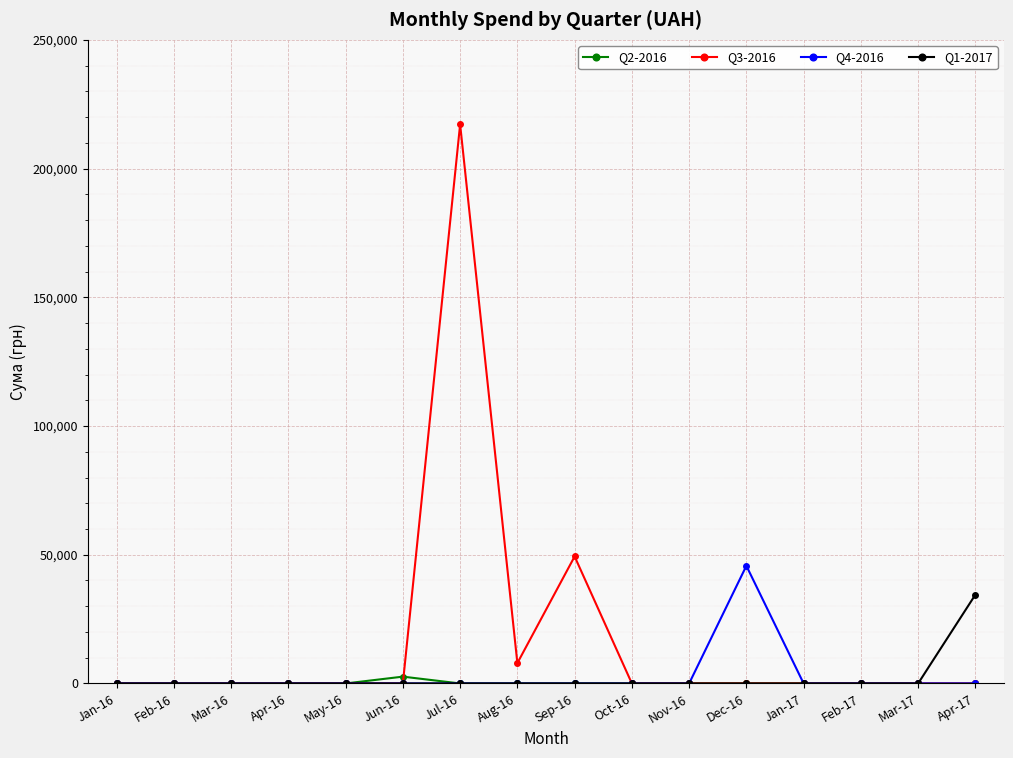

List the series in order of their peak value, highest first.

Q3-2016, Q4-2016, Q1-2017, Q2-2016